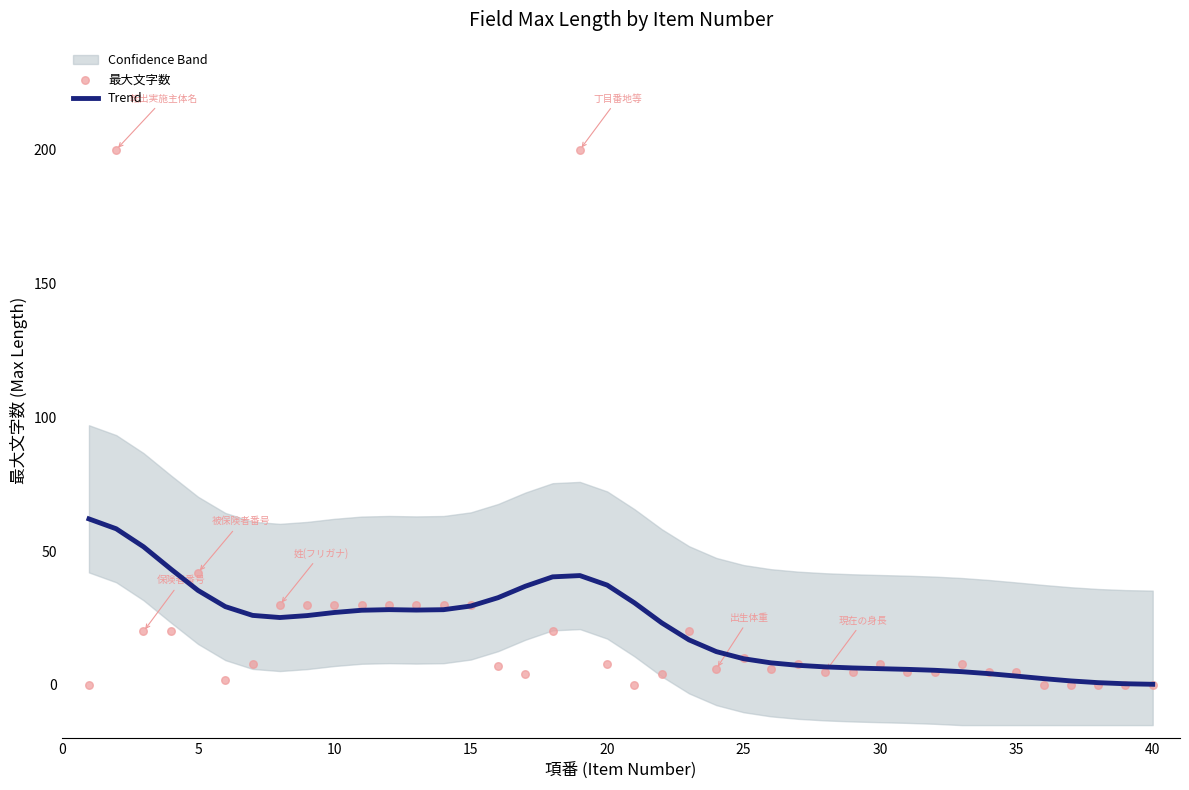

At how many categories does at least one series exceed 155?

2